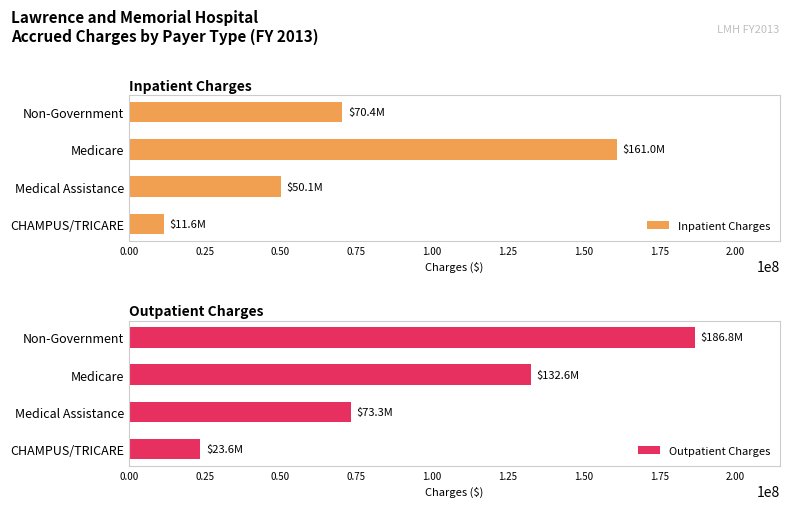

What is the greatest value displayed?

186816281